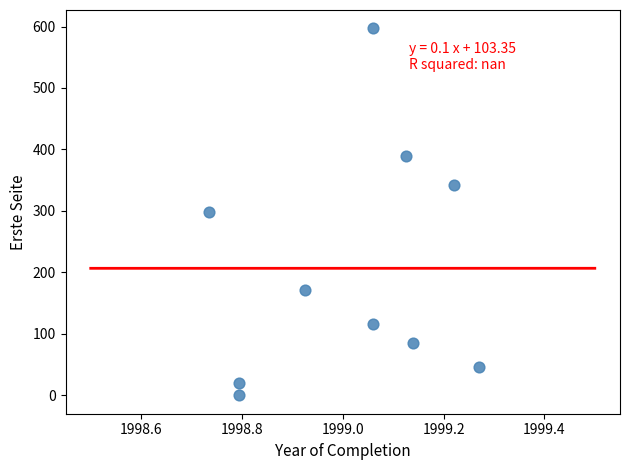

What is the range of Y values (max minus min)?

597